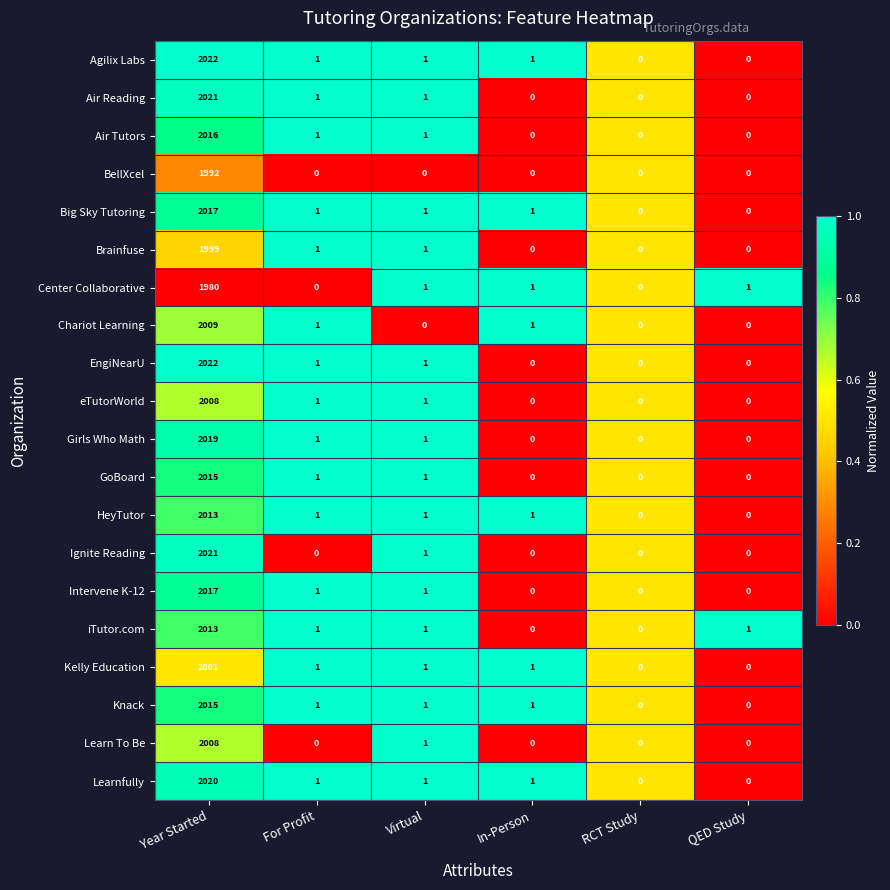

What is the average value of the EngiNearU series?

337